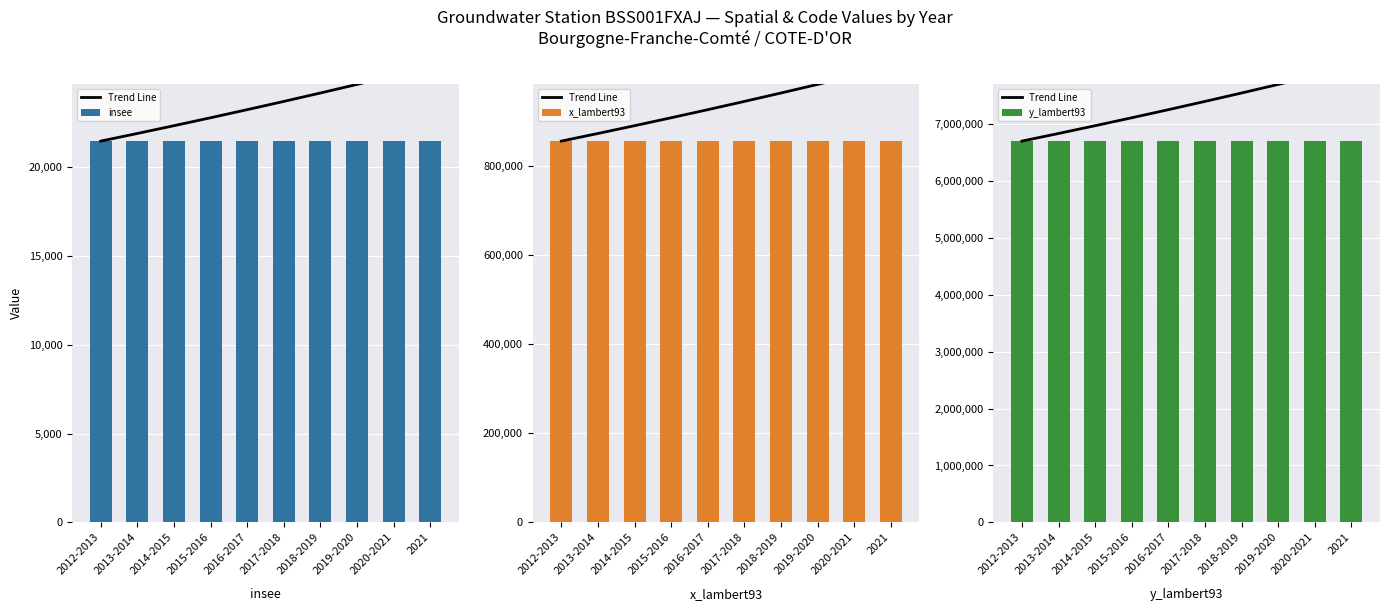

What is the sum of all insee values?

214620.0